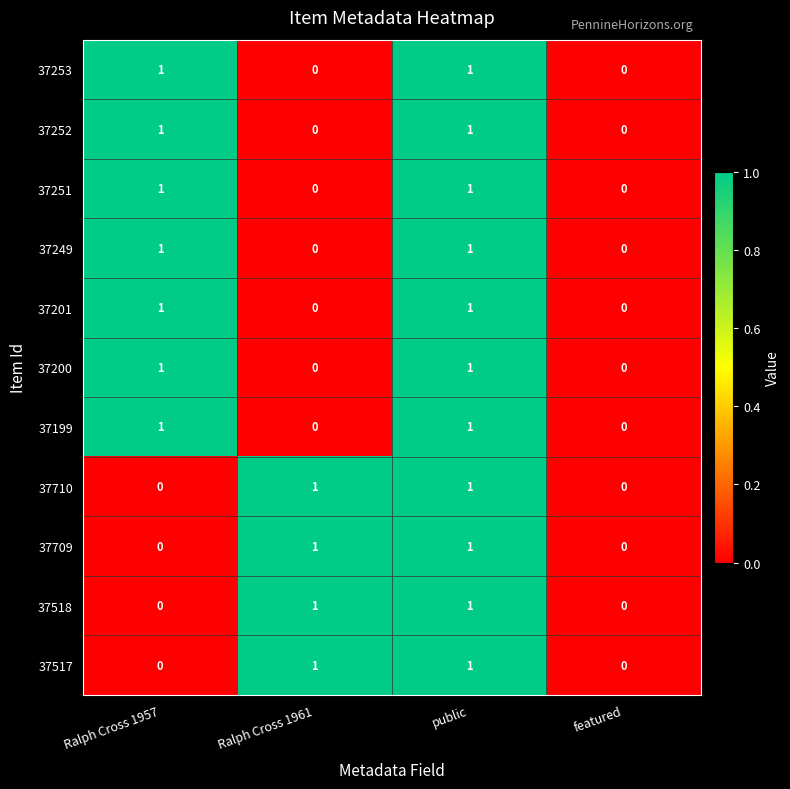

Is the value of 37710 at Ralph Cross 1957 greater than the value of 37199 at public?

No